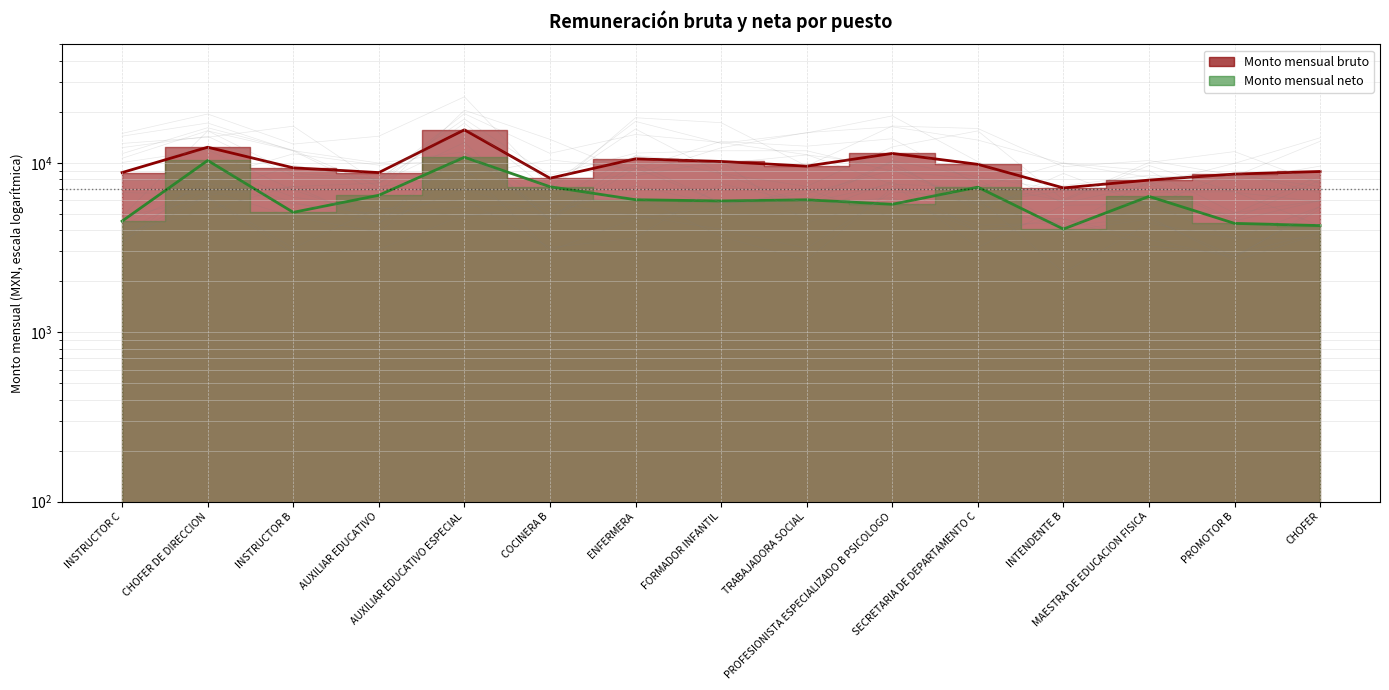

Which has a higher value, INTENDENTE B or TRABAJADORA SOCIAL?

TRABAJADORA SOCIAL